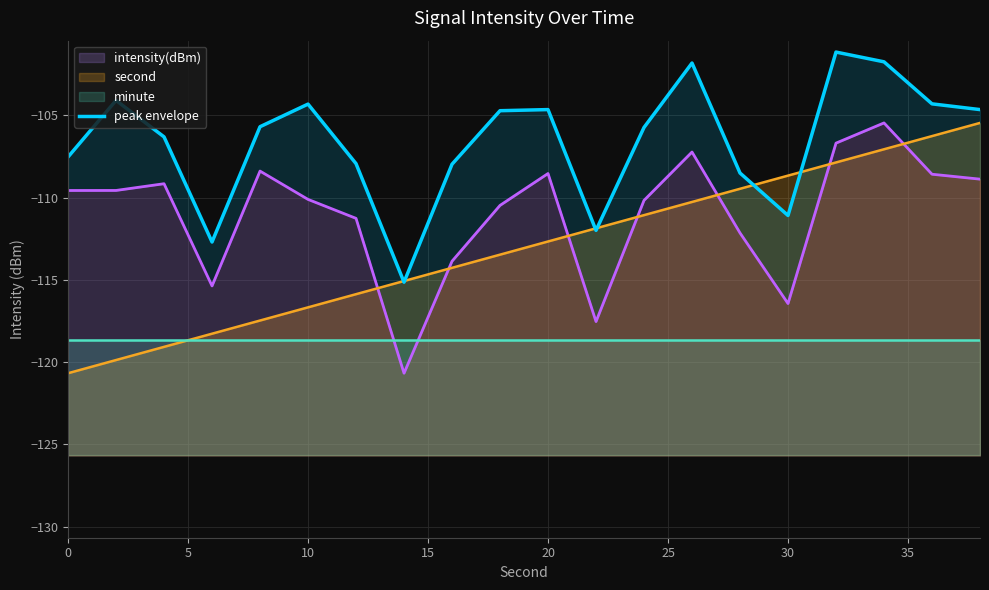

How many interior local peaks (higher than both neighbors) does the data have?

5